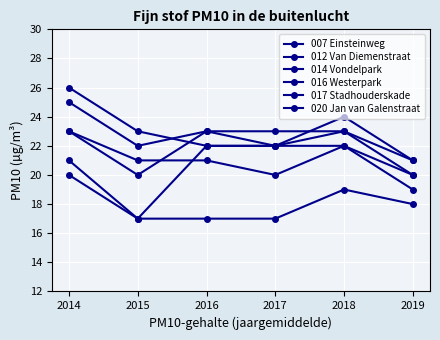

Does the chart display data point markers on the line(s)?

Yes